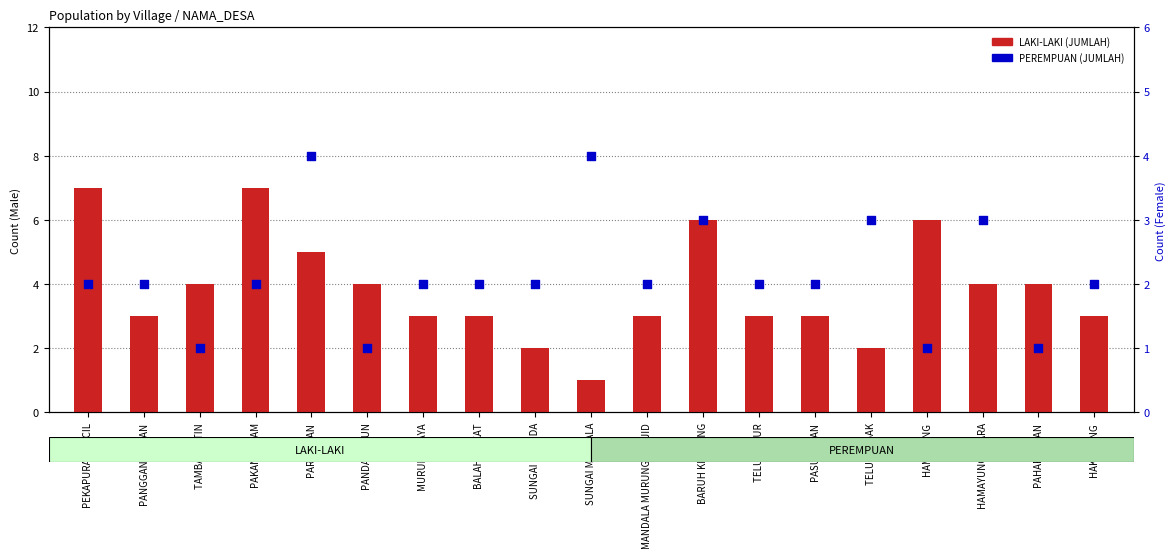

Which series has the largest total across all categories?

LAKI-LAKI (JUMLAH)